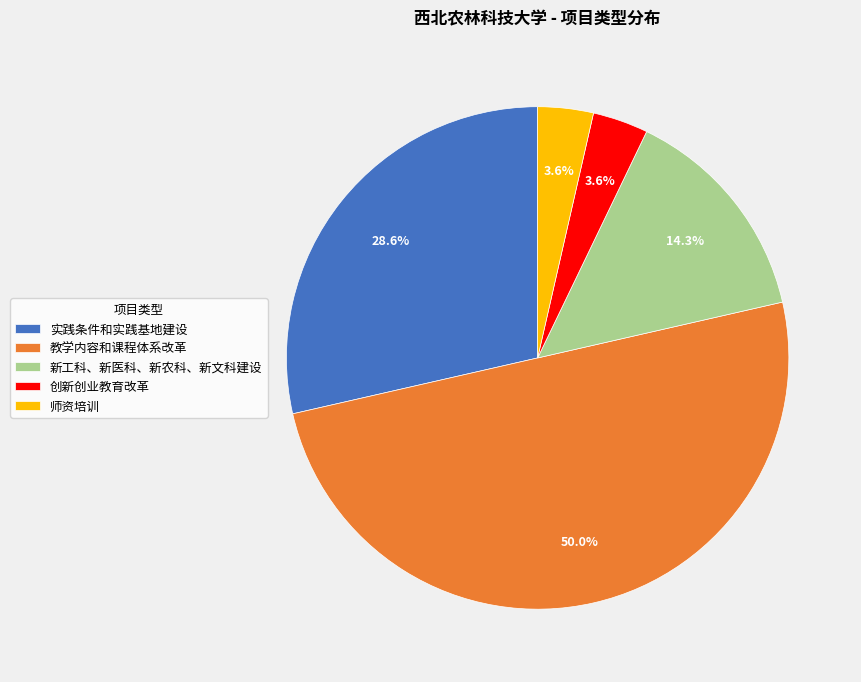

To the nearest percent, what is the average slice percentage?

20%